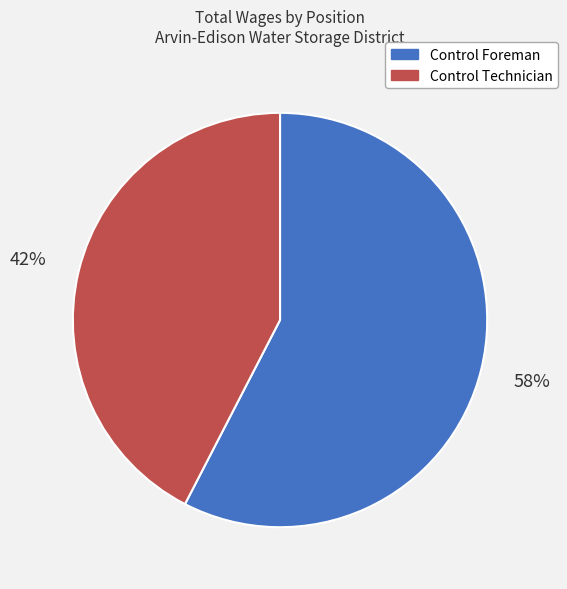

Combined, do Control Technician and Control Foreman account for over 50%?

Yes